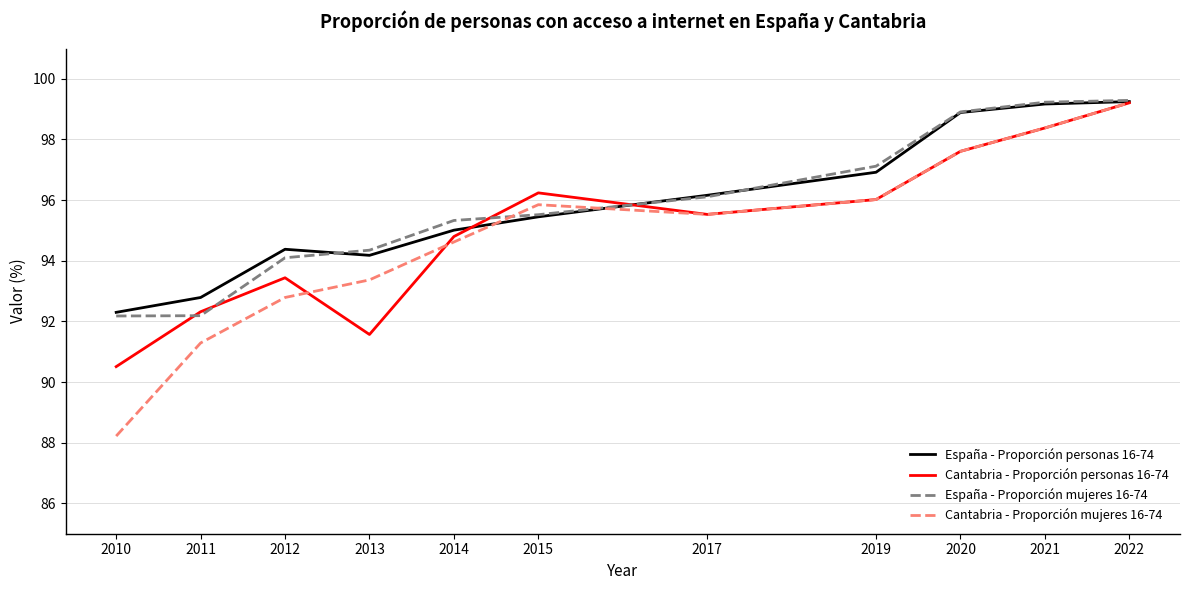

What is the minimum value for Cantabria - Proporción mujeres 16-74?

88.2